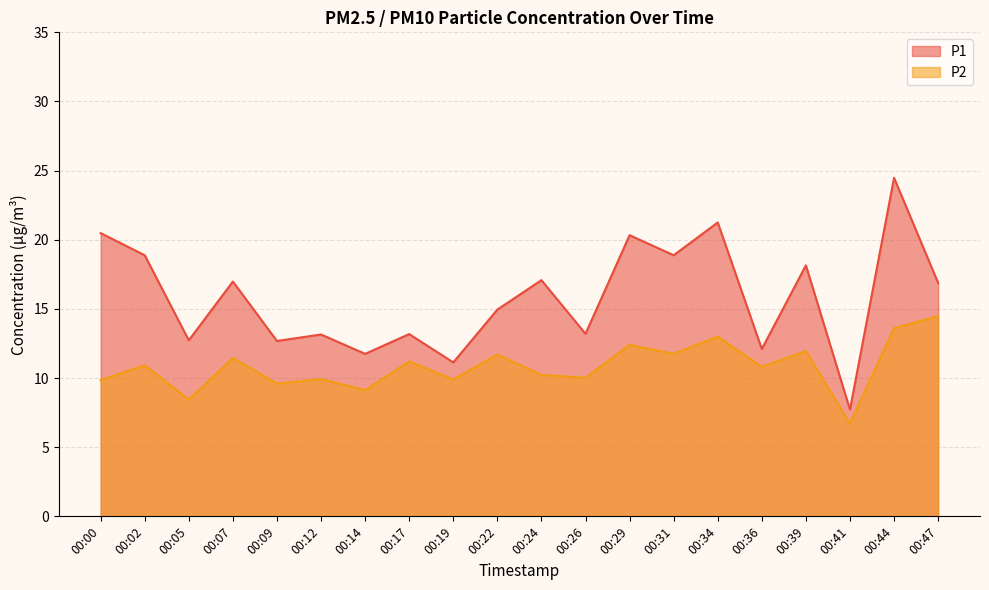

What is the value of the P2 point at the 4th from the left?

11.4